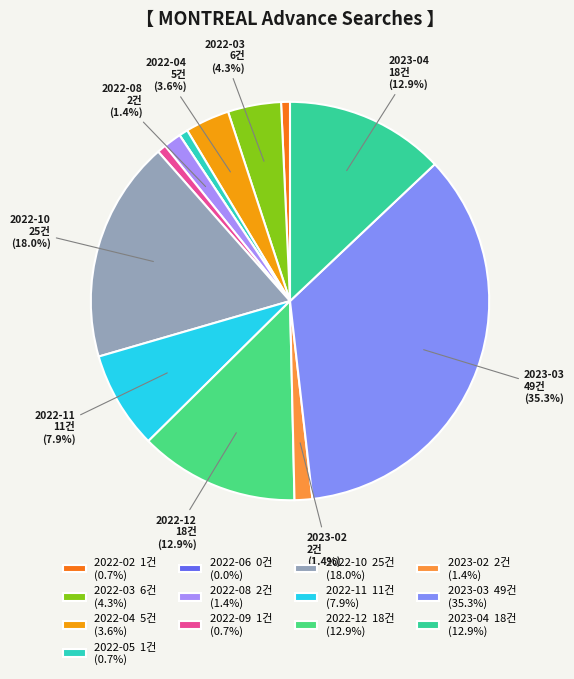

To the nearest percent, what portion does 2022-03 represent?

4%